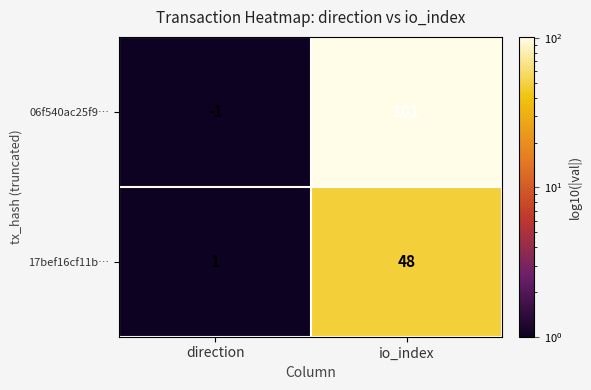

Count the number of data series in this chart.

2